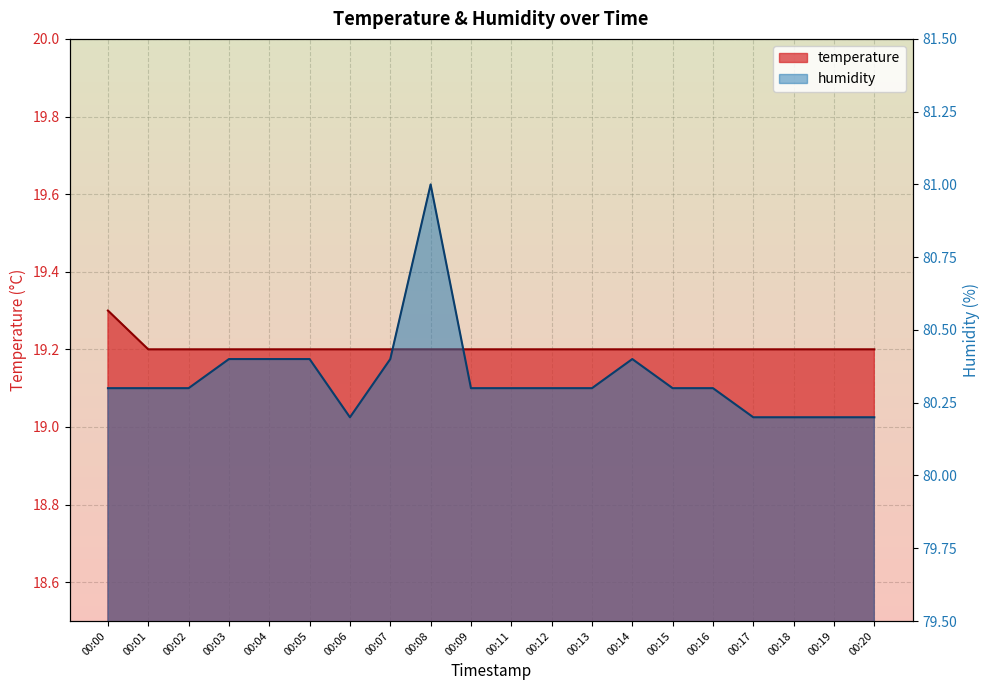

What is the average value of the temperature series?

19.2